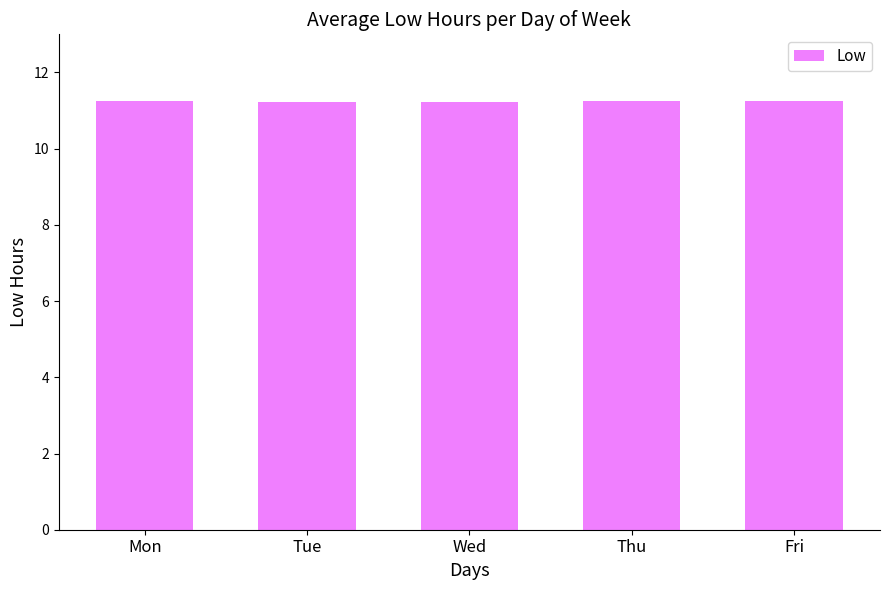

What is the ratio of the value at Mon to the value at Fri?

1.0